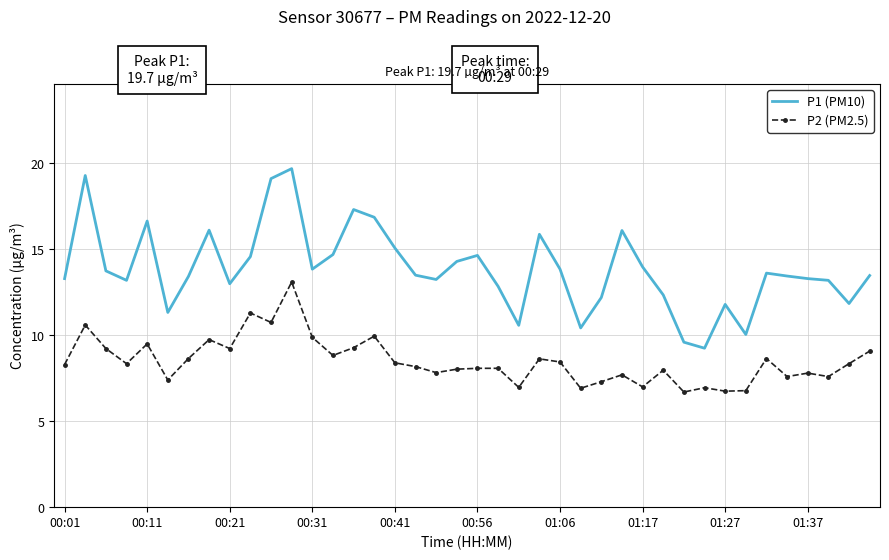

True or false: P1 (PM10) and P2 (PM2.5) cross at least once.

False